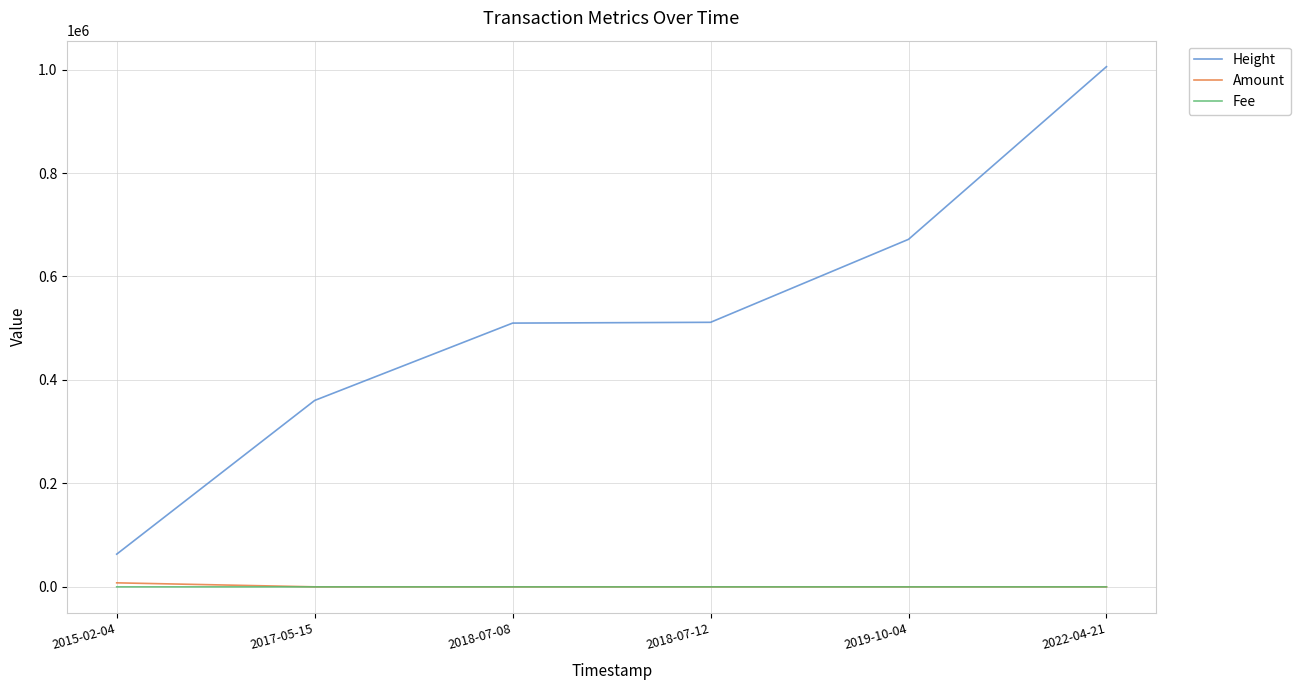

Which series changed the most between 2018-07-08 and 2022-04-21?

Height